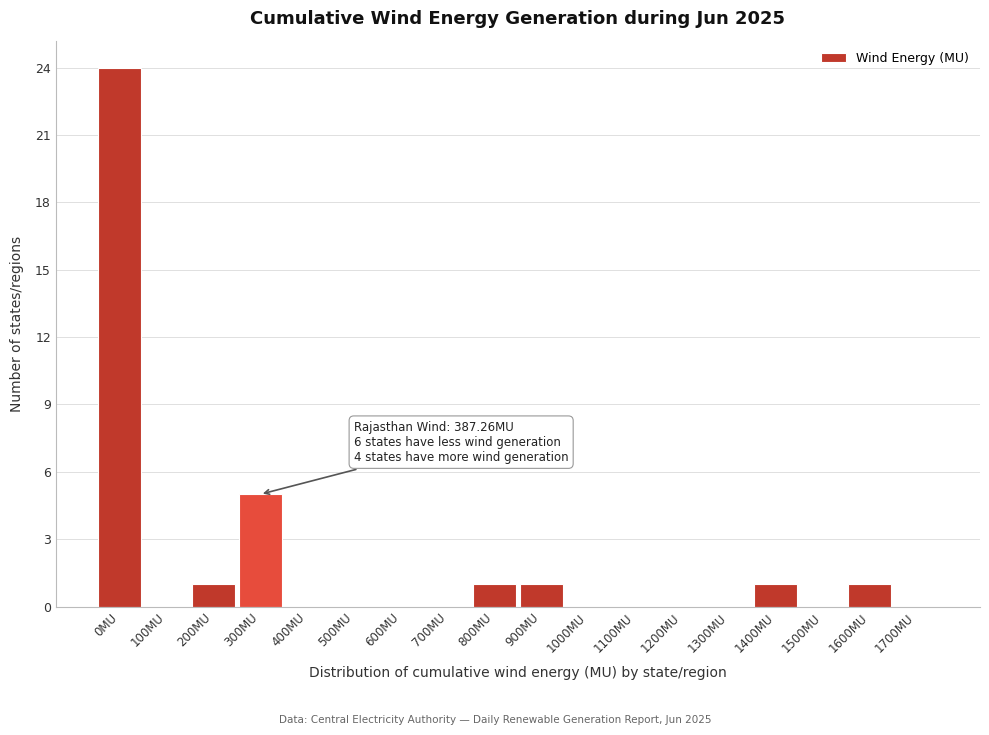

Reading left to right, what are all the values shown in this chart?

0MU=24	100MU=0	200MU=1	300MU=5	400MU=0	500MU=0	600MU=0	700MU=0	800MU=1	900MU=1	1000MU=0	1100MU=0	1200MU=0	1300MU=0	1400MU=1	1500MU=0	1600MU=1	1700MU=0